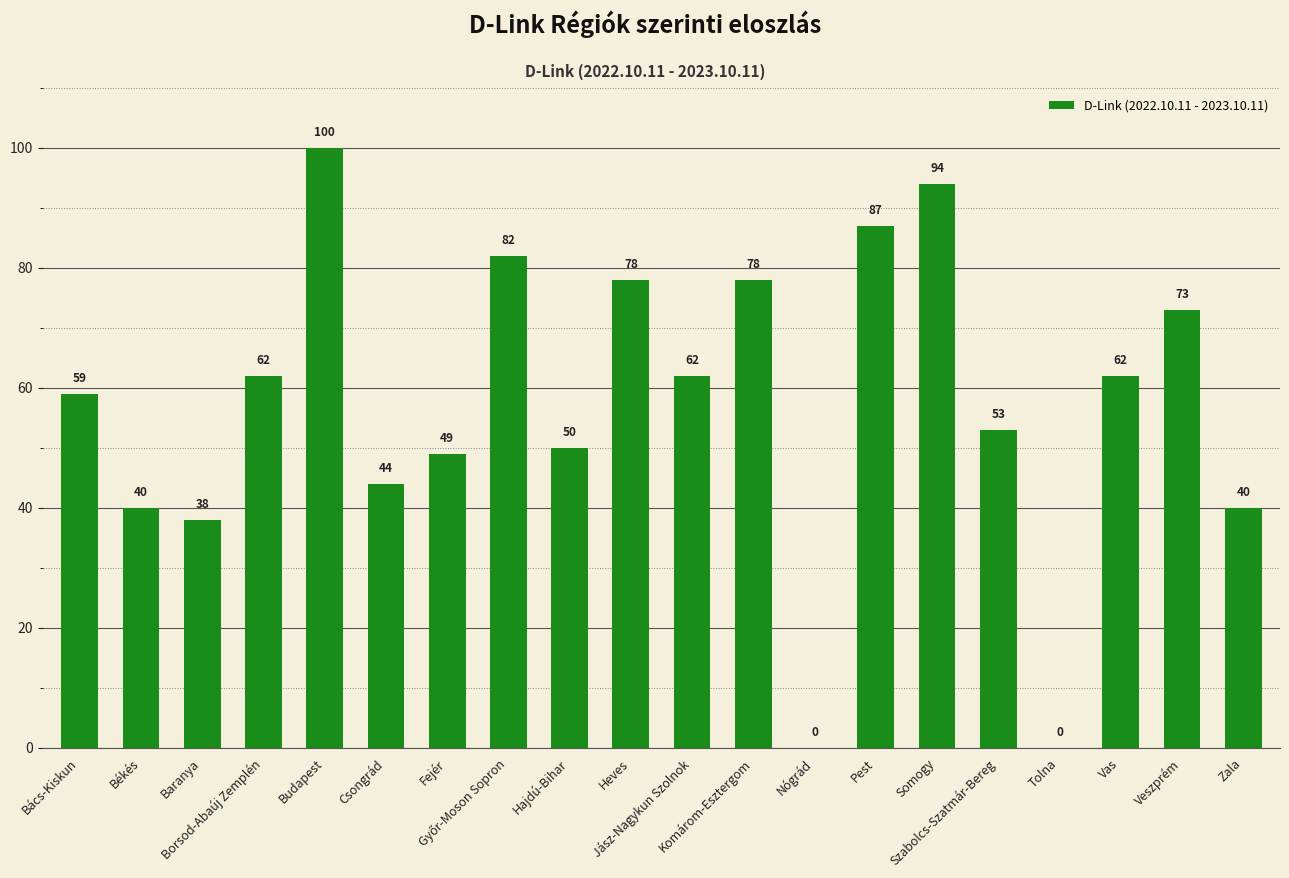

The chart shows a value of 78 at Heves. True or false?

True